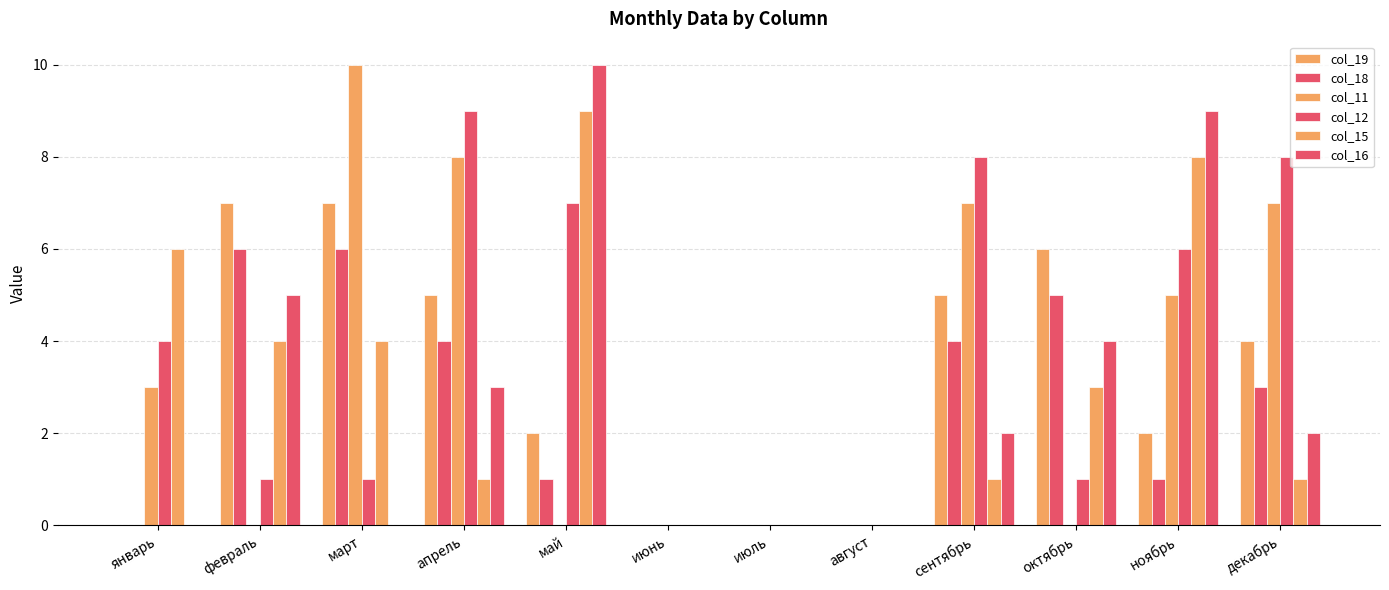

How many categories are shown in the chart?

12